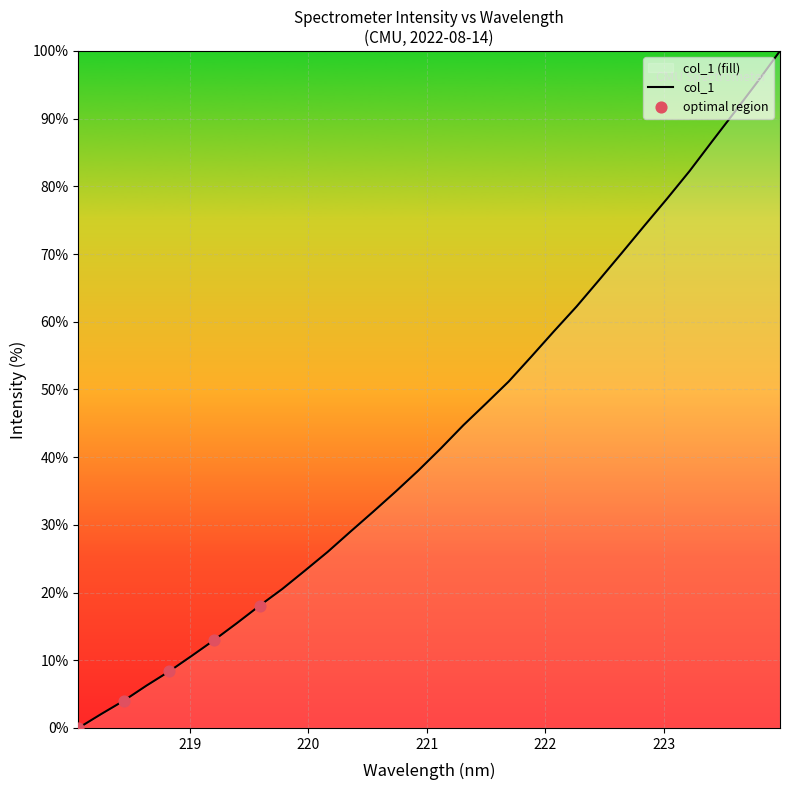

What is the ratio of the value at 223.408 to the value at 219.7801?

4.2